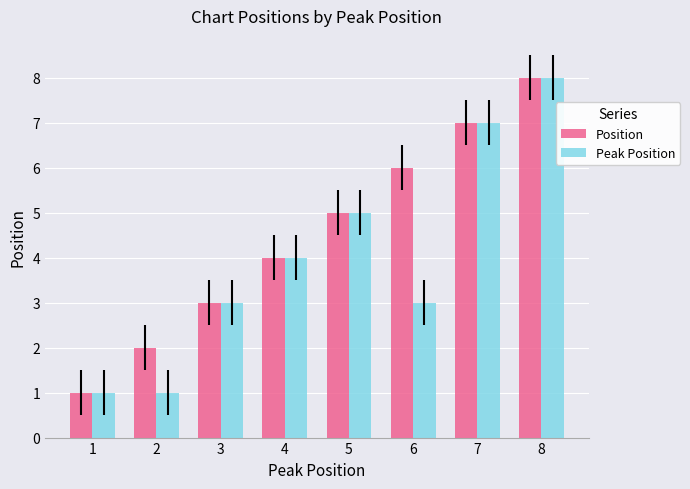

True or false: Peak Position has a value of 3 at 3.

True